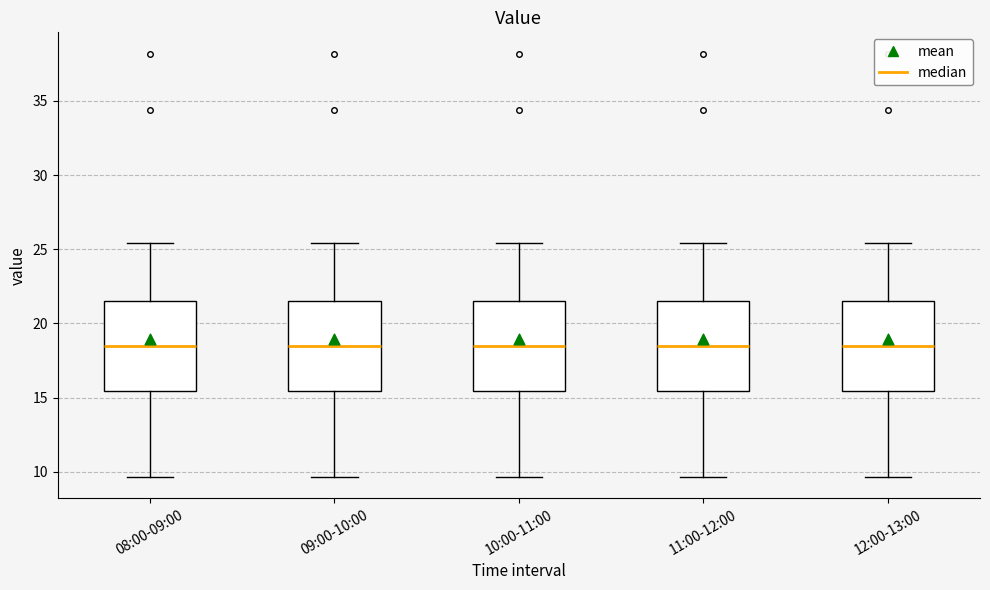

Reading left to right, read every box against the y-axis: the position of its median line, the range the box covers, and the ends of its whiskers. The values are not printed on the chart, so give them approximately, as read against the axis.

08:00-09:00: median 18.5, box 15.5 to 21.5, whiskers 9.5 to 25.5
09:00-10:00: median 18.5, box 15.5 to 21.5, whiskers 9.5 to 25.5
10:00-11:00: median 18.5, box 15.5 to 21.5, whiskers 9.5 to 25.5
11:00-12:00: median 18.5, box 15.5 to 21.5, whiskers 9.5 to 25.5
12:00-13:00: median 18.5, box 15.5 to 21.5, whiskers 9.5 to 25.5